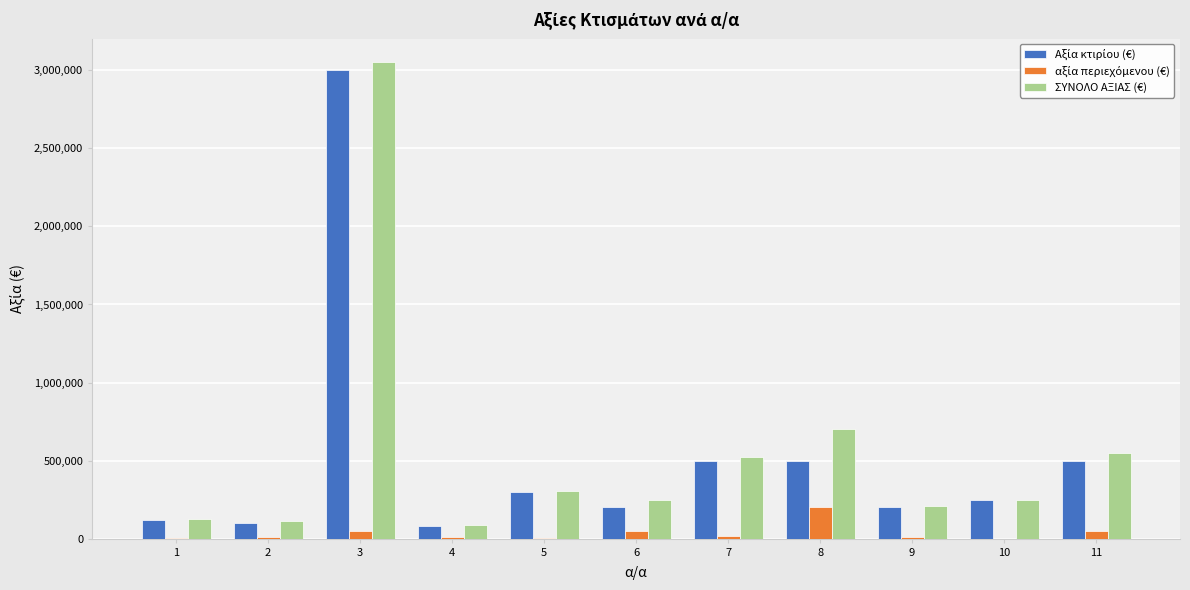

What is the greatest value displayed?

3050000